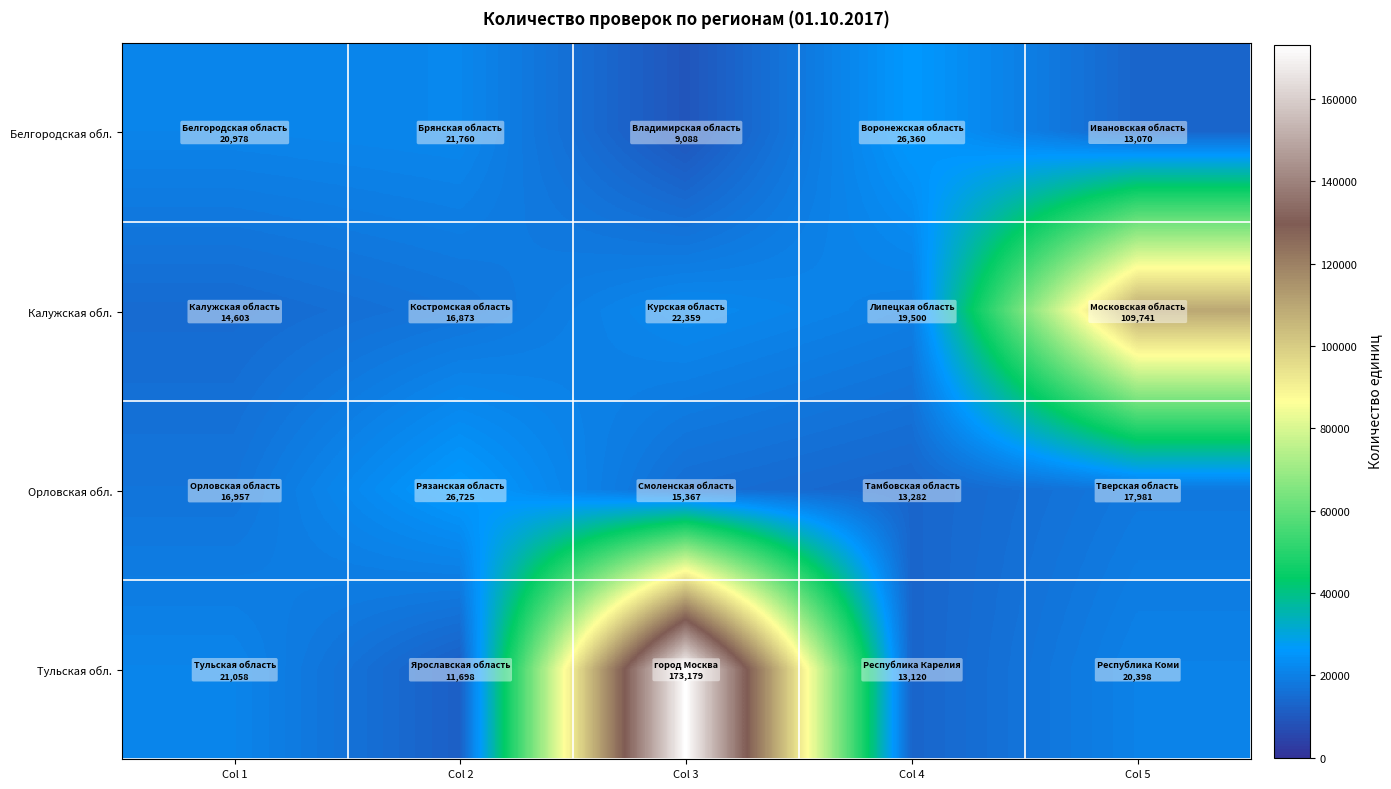

Reading left to right, list all the values displayed in this chart.

Белгородская обл.: Col 1=20978	Col 2=21760	Col 3=9088	Col 4=26360	Col 5=13070
Калужская обл.: Col 1=14603	Col 2=16873	Col 3=22359	Col 4=19500	Col 5=109741
Орловская обл.: Col 1=16957	Col 2=26725	Col 3=15367	Col 4=13282	Col 5=17981
Тульская обл.: Col 1=21058	Col 2=11698	Col 3=173179	Col 4=13120	Col 5=20398